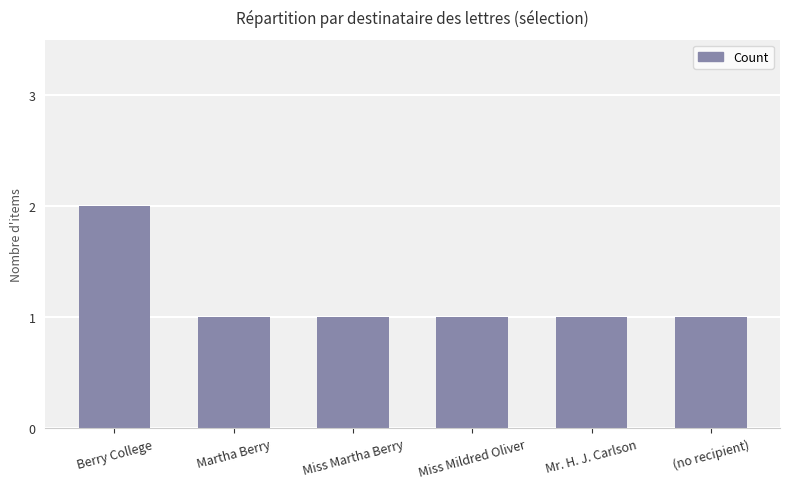

What is the value of the 3rd bar from the left?

1